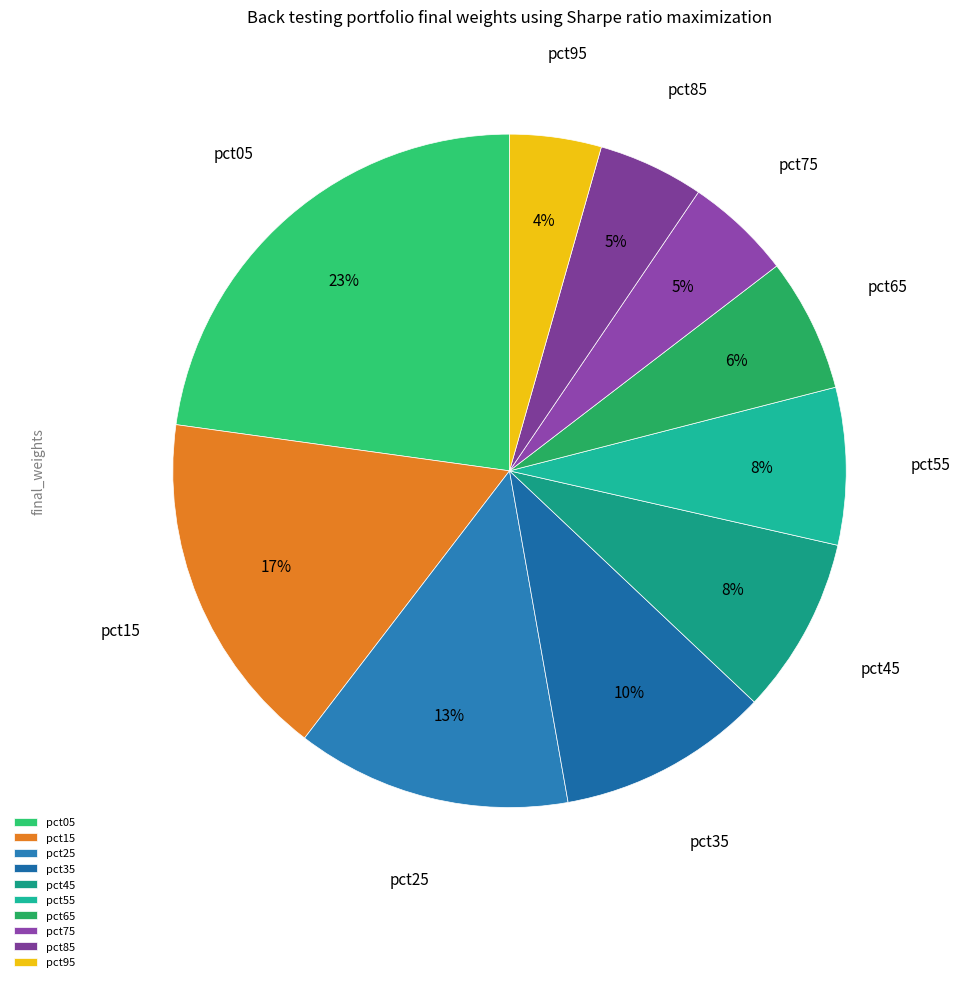

What is the largest slice in the pie chart?

pct05